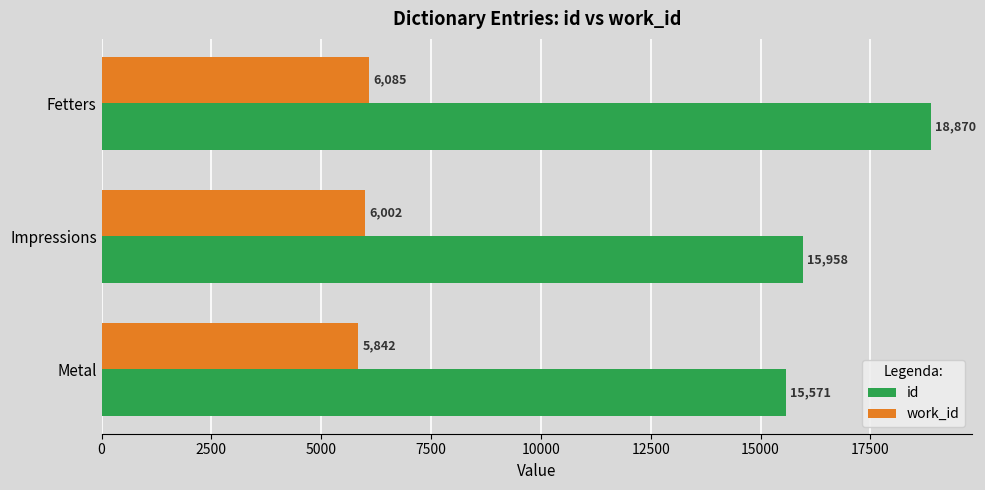

Count the id values in the range 15571 to 18870.

3